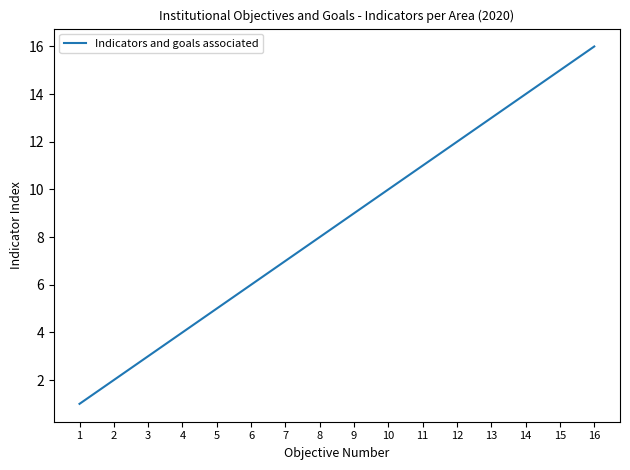

At which category does the chart reach its peak across all series?

16